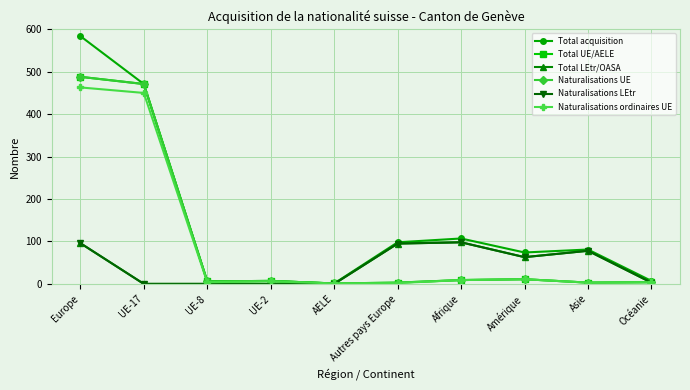

Which category has the lowest value across all series?

UE-17